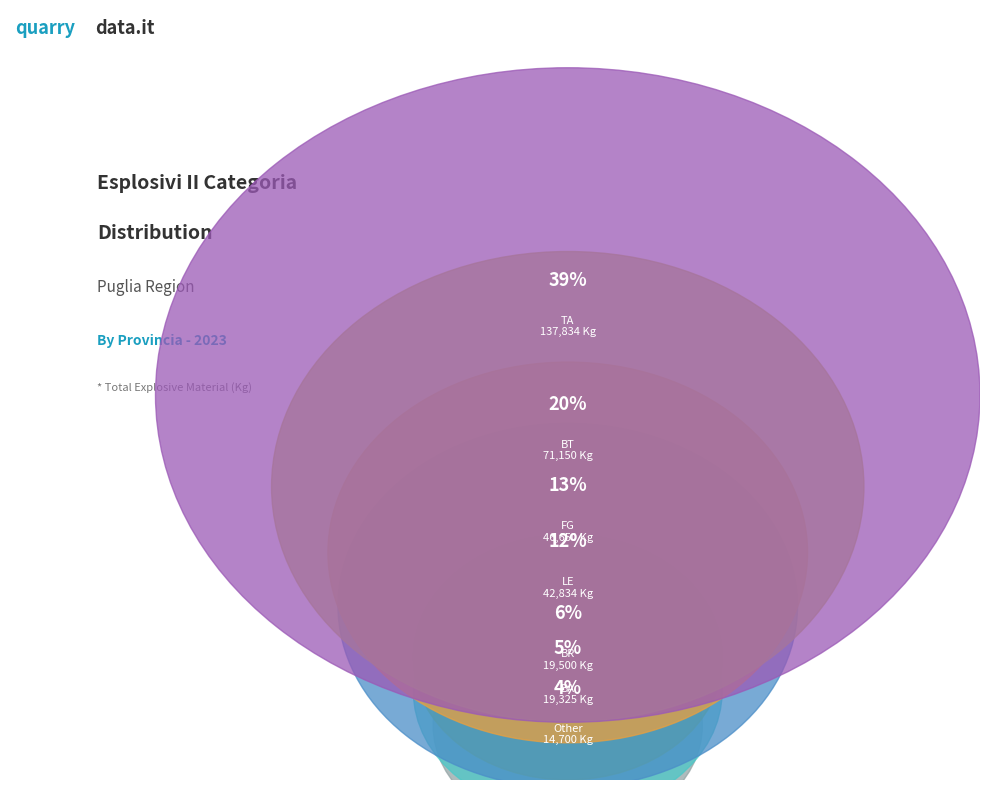

Does any single category account for the majority?

No